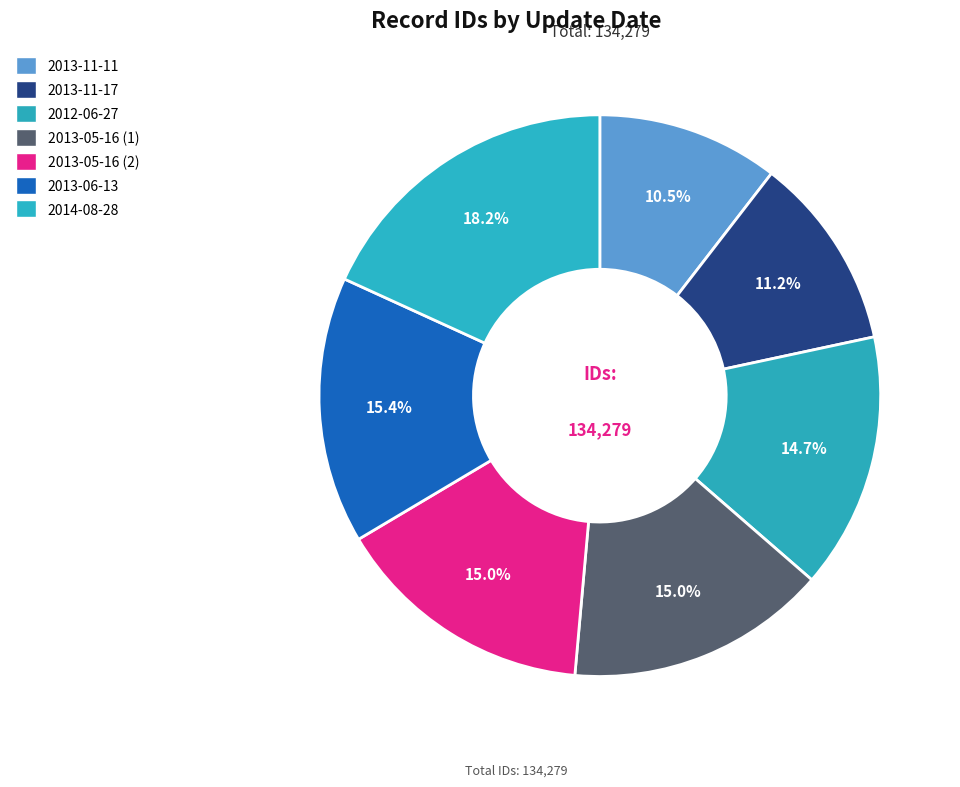

To the nearest percent, what is the difference between the 2013-11-17 and 2013-05-16 (2) slice percentages?

4%